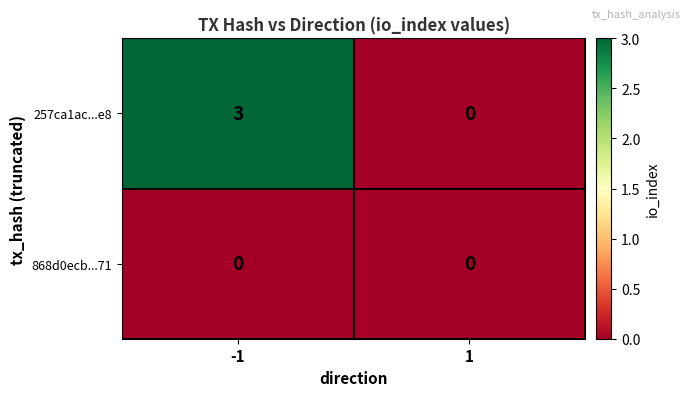

At how many categories does at least one series exceed 2?

1